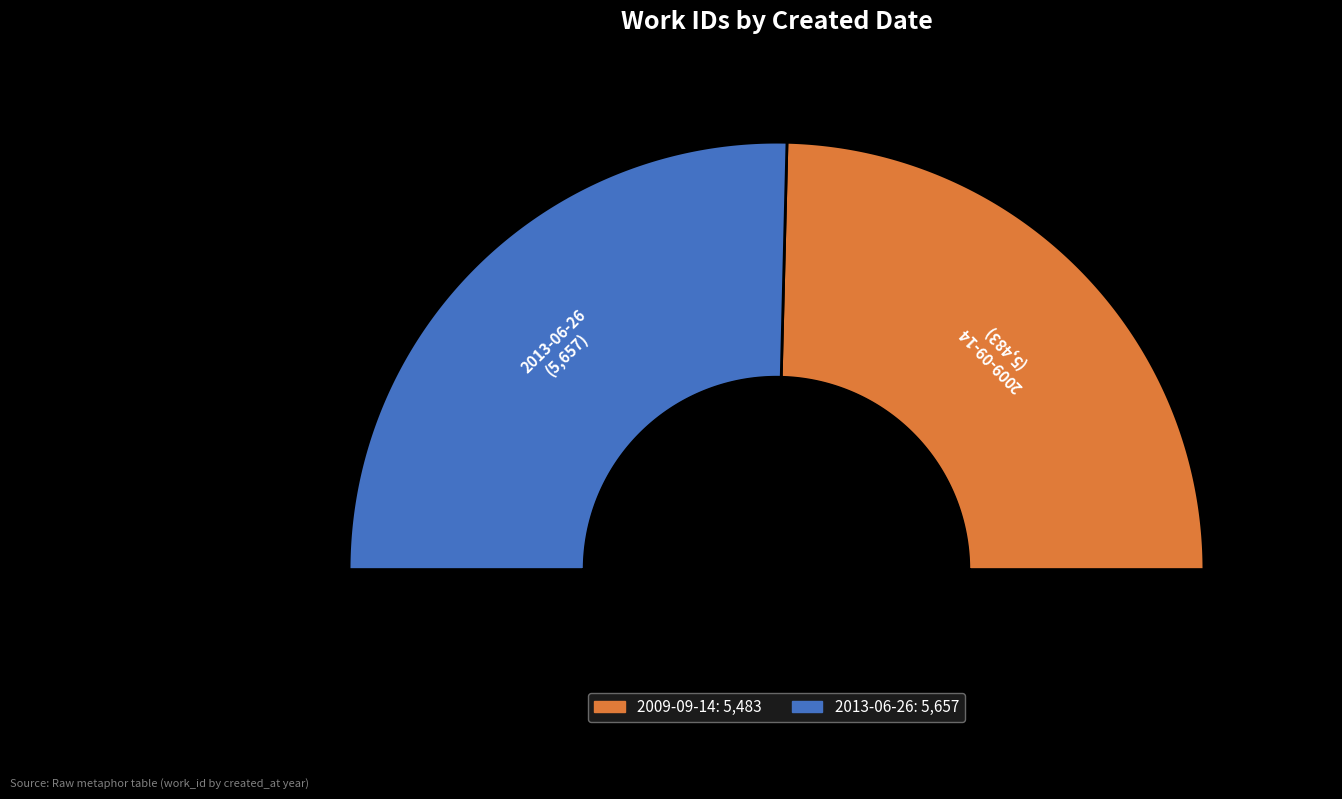

Is it true that 2009-09-14 is 64% of the pie?

False